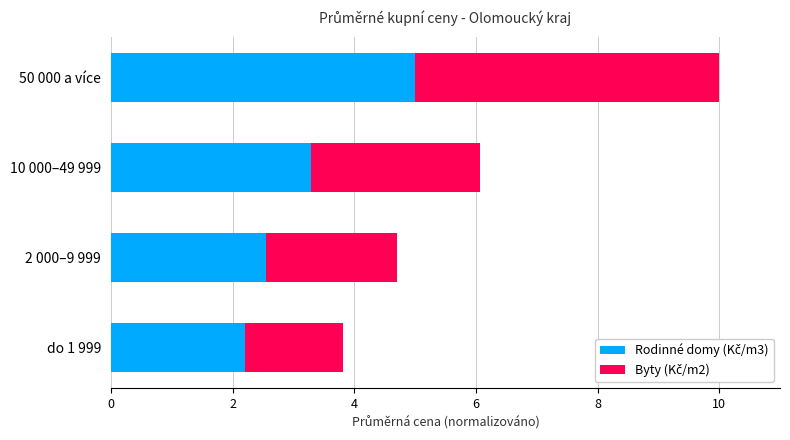

At which category is the sum across all series the highest?

50 000 a více